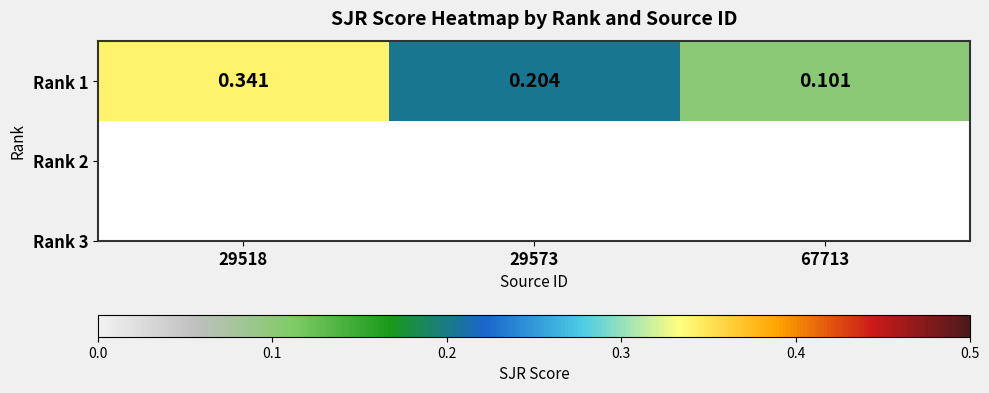

Is it true that the value at 29573 is 0.1?

False